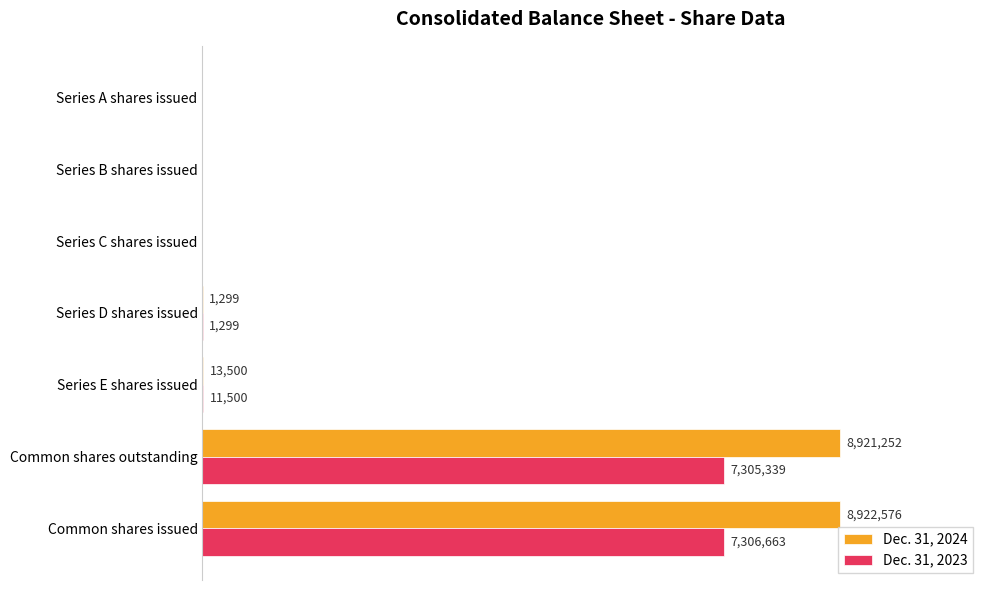

Rank the series by their average value, from highest to lowest.

Dec. 31, 2024, Dec. 31, 2023